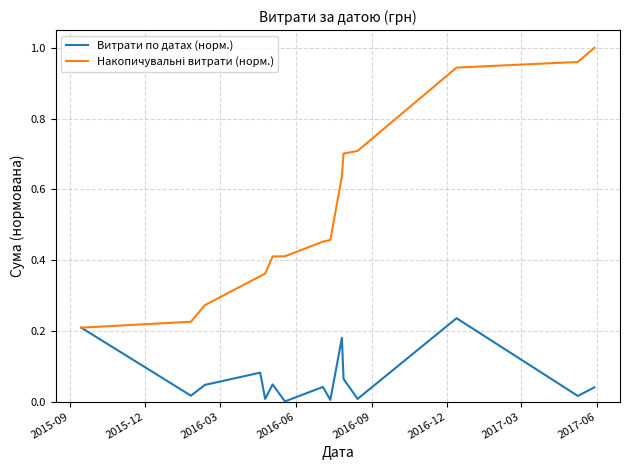

What is the minimum value for Накопичувальні витрати (норм.)?

0.2